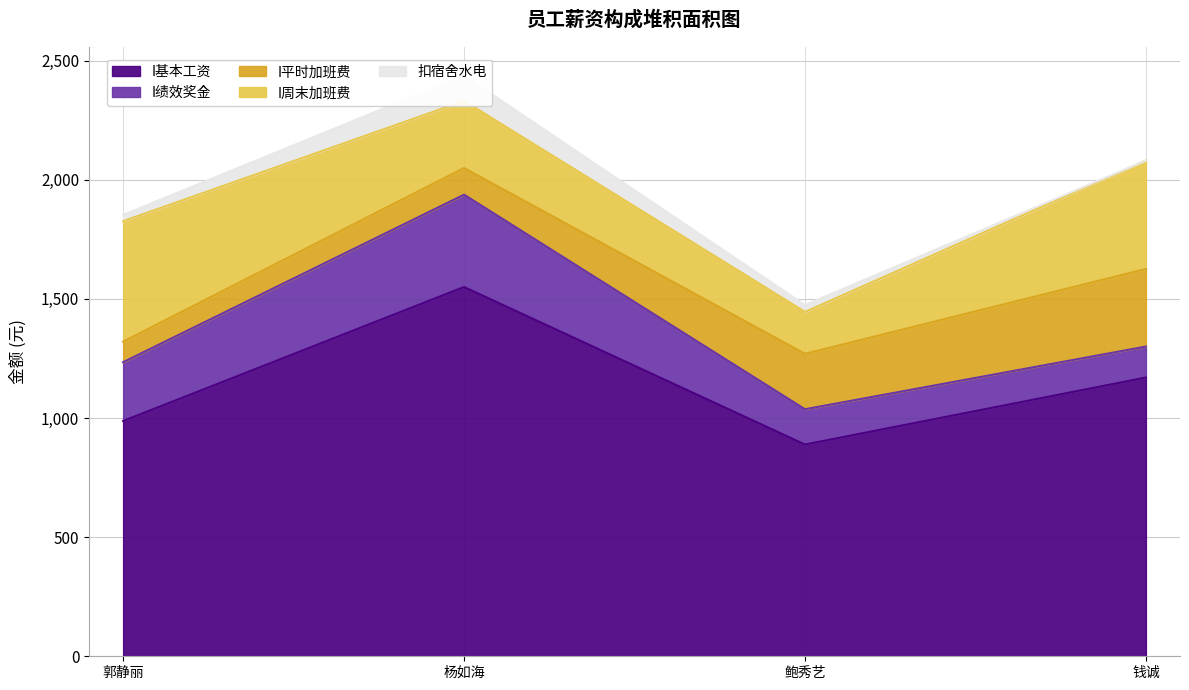

What is the difference between the 扣宿舍水电 values at 郭静丽
(2018-04-14) and 杨如海
(2018-04-14)?

79.7